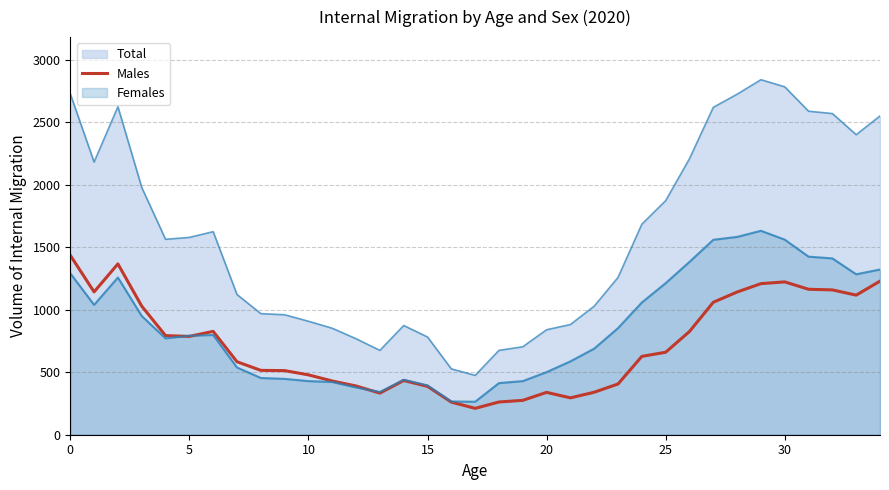

Which label corresponds to the smallest value in the chart?

17